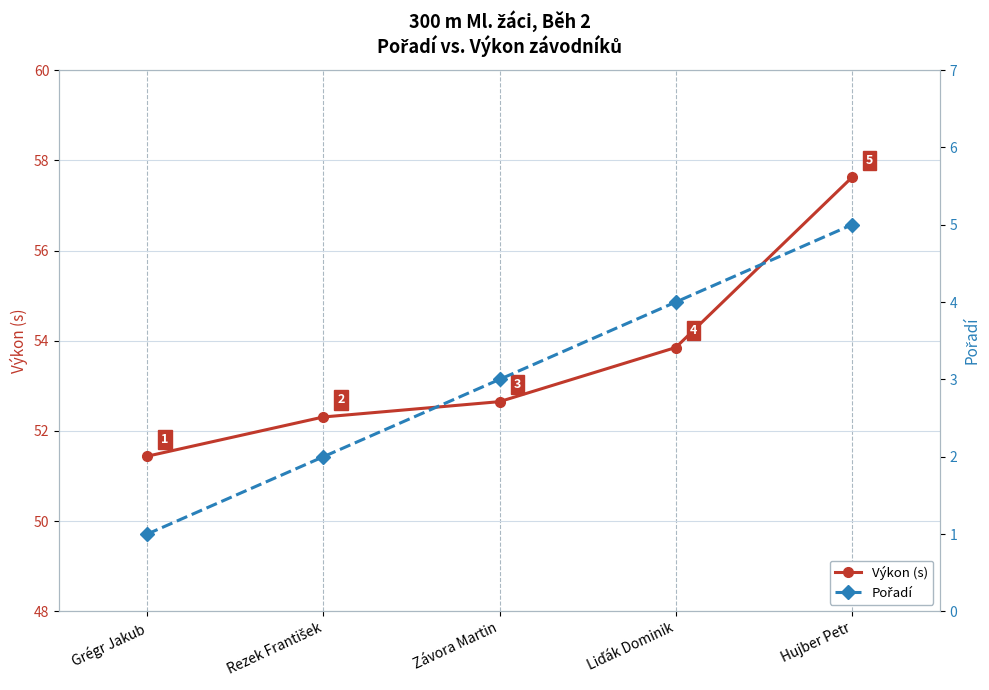

What is the difference between the Pořadí values at Závora Martin and Liďák Dominik?

1.0